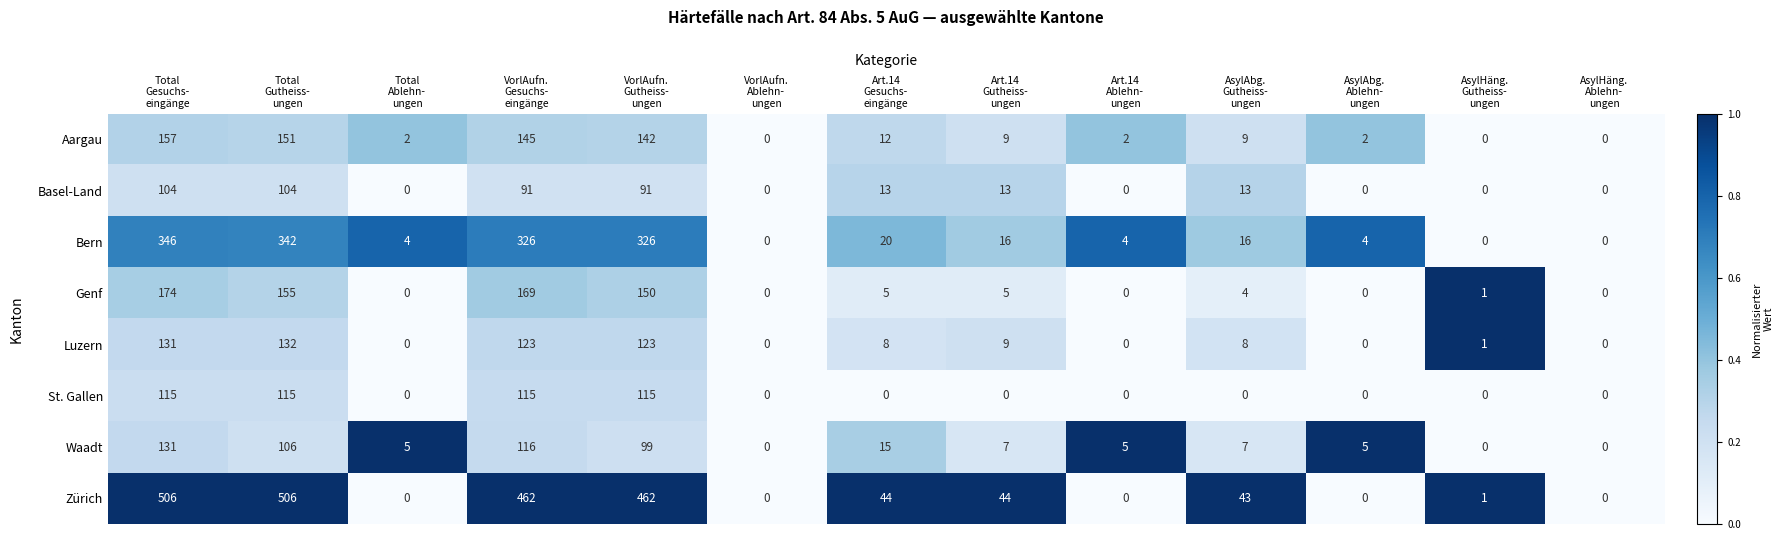

What is the maximum value for Basel-Land?

104